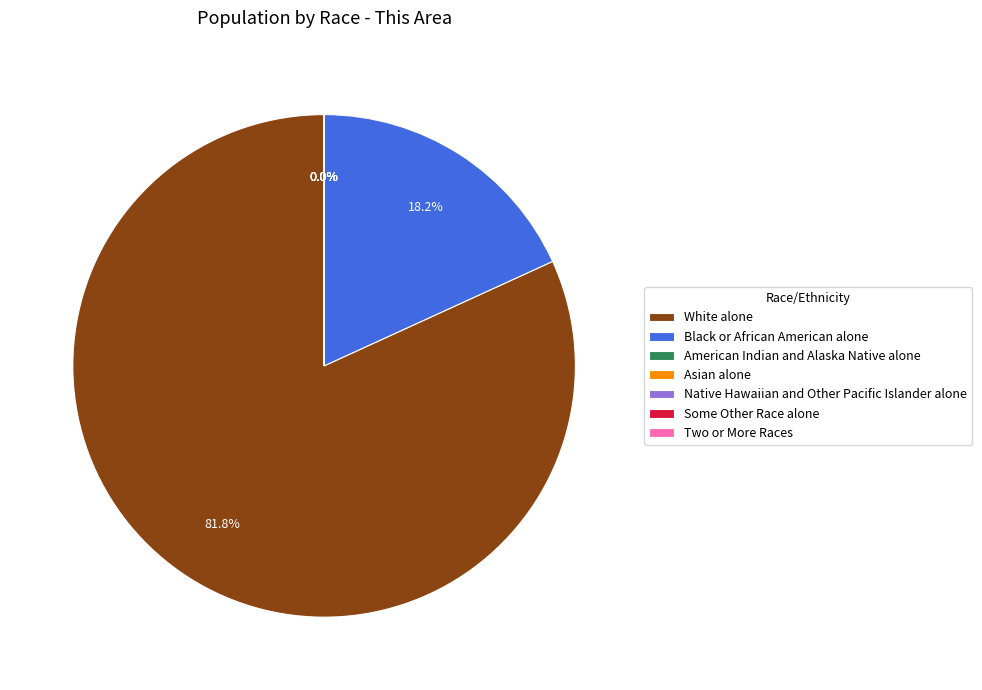

To the nearest percent, what is the average slice percentage?

14%